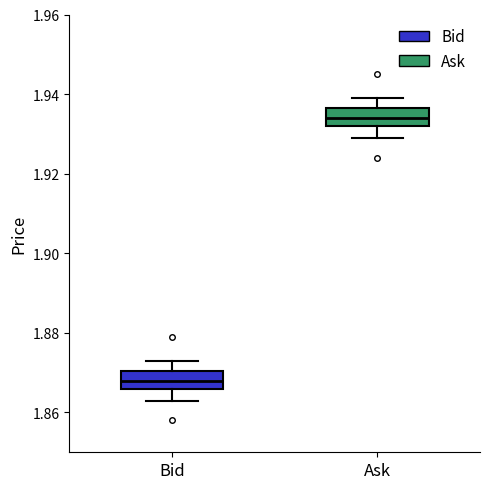

Reading left to right, read every box against the y-axis: the position of its median line, the range the box covers, and the ends of its whiskers. The values are not printed on the chart, so give them approximately, as read against the axis.

Bid: median 1.868, box 1.866 to 1.870, whiskers 1.864 to 1.874
Ask: median 1.934, box 1.932 to 1.936, whiskers 1.930 to 1.940